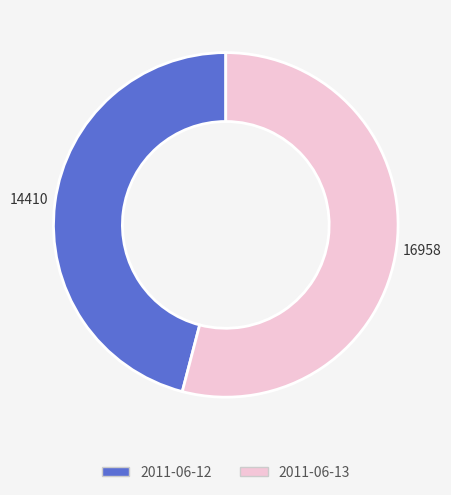

Which slice is the largest?

2011-06-13